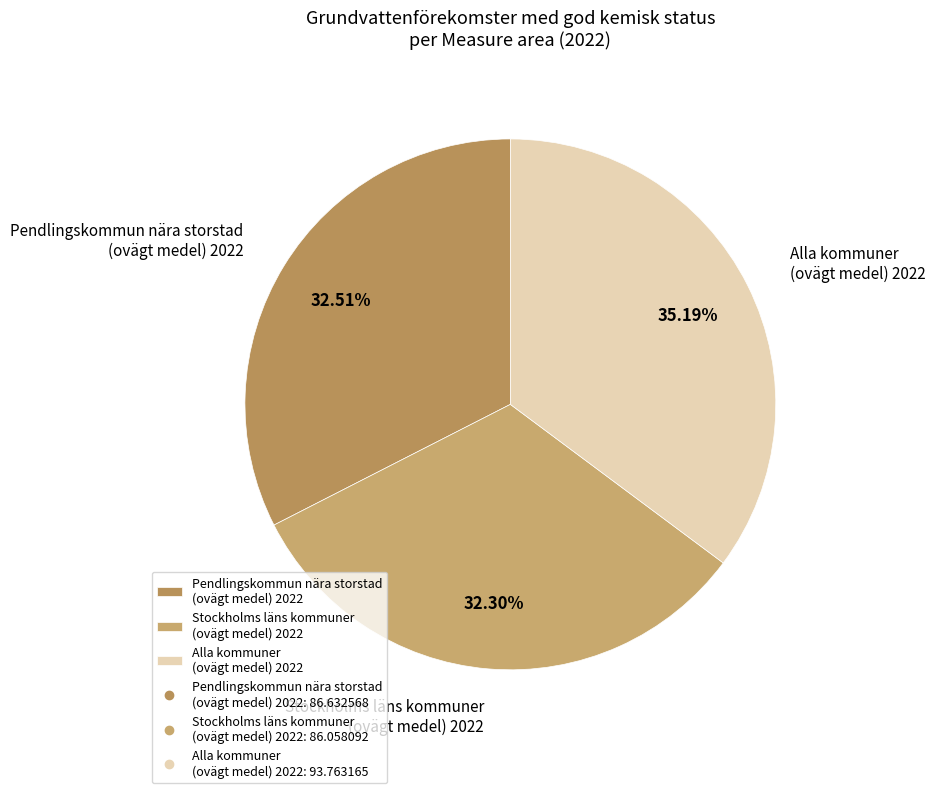

How many segments does this pie chart have?

3